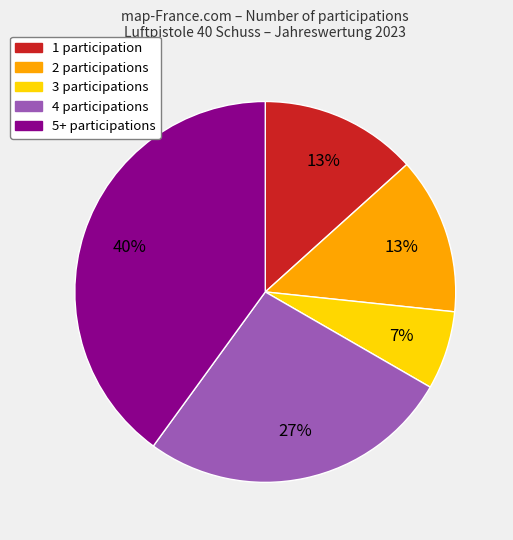

Is there any slice that represents more than half of the pie?

No